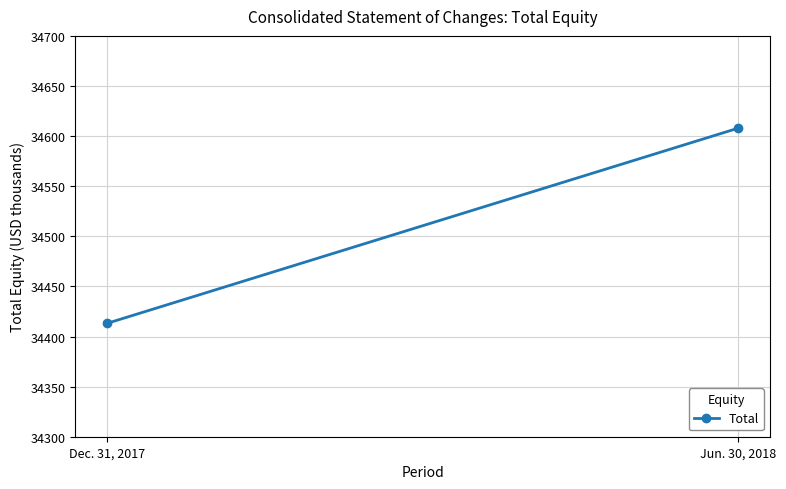

What is the label of the 2nd point from the left?

Jun. 30, 2018